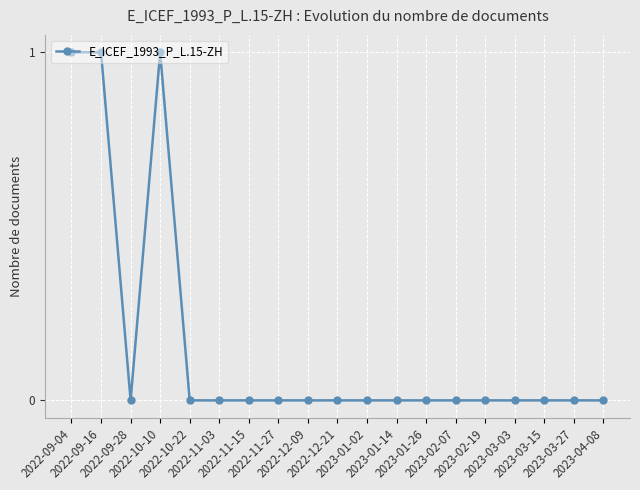

Reading right to left, what are all the values shown in this chart?

0	0	0	0	0	0	0	0	0	0	0	0	0	0	0	1	0	1	1